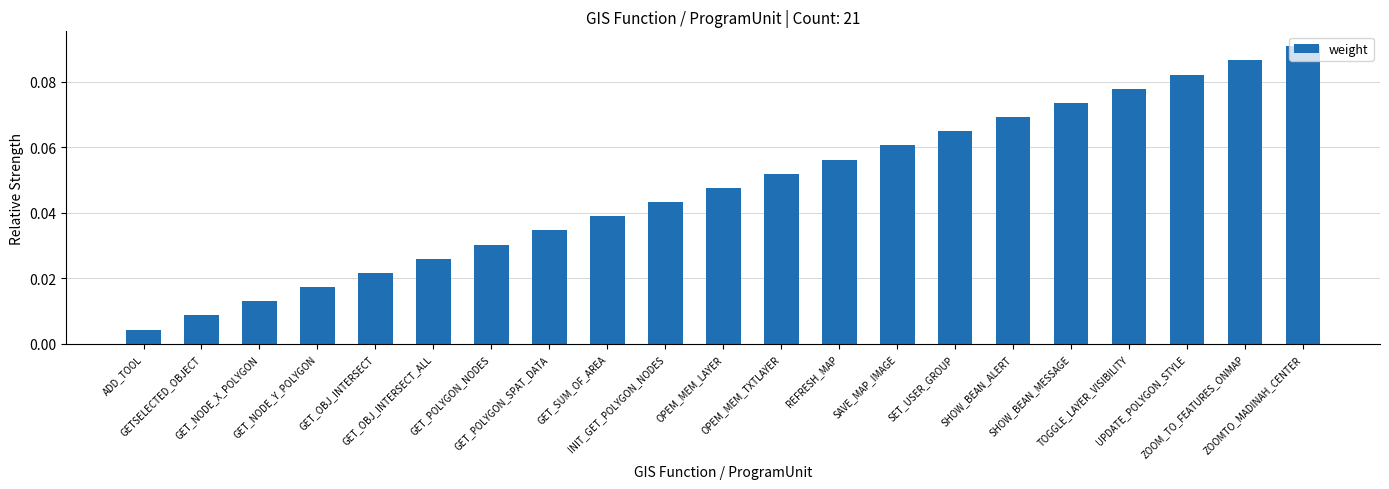

What position from the right is GET_NODE_X_POLYGON?

19